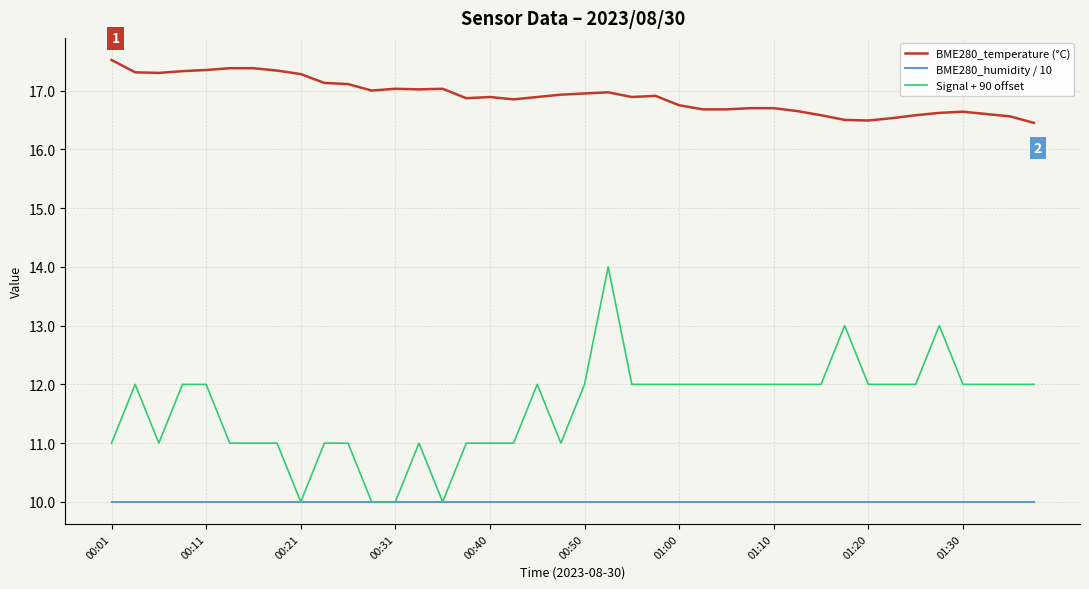

Which series has the largest total across all categories?

BME280_temperature (°C)